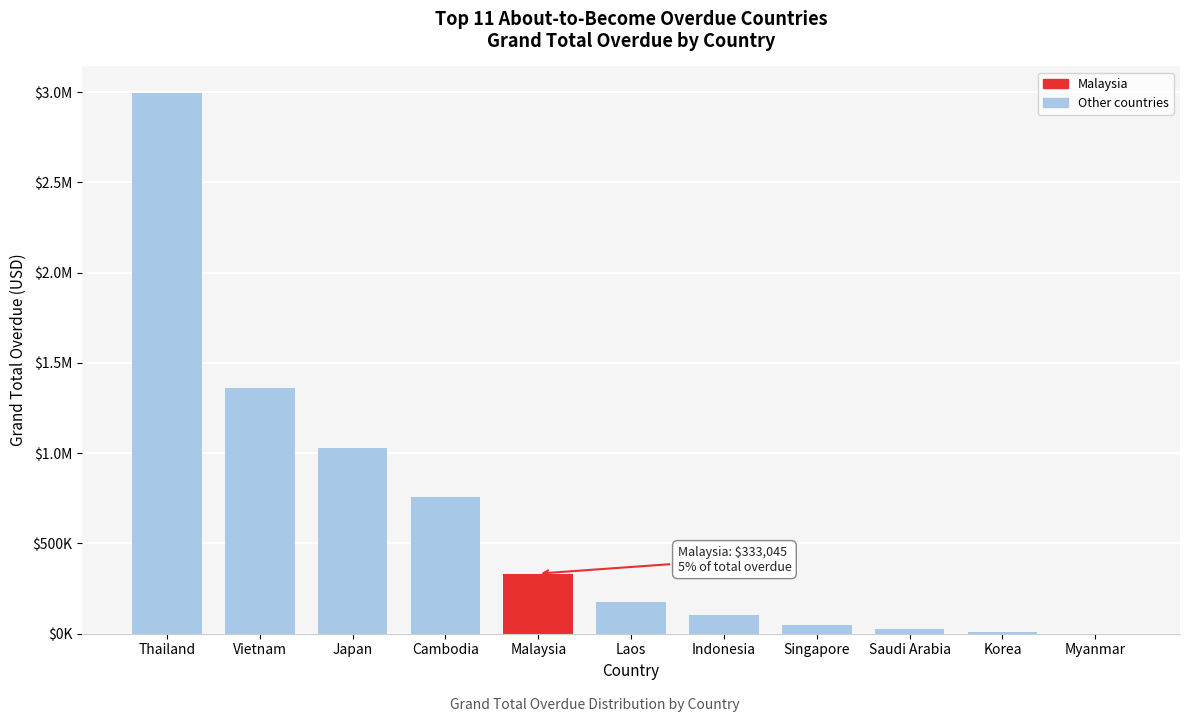

Are the bars horizontal?

No